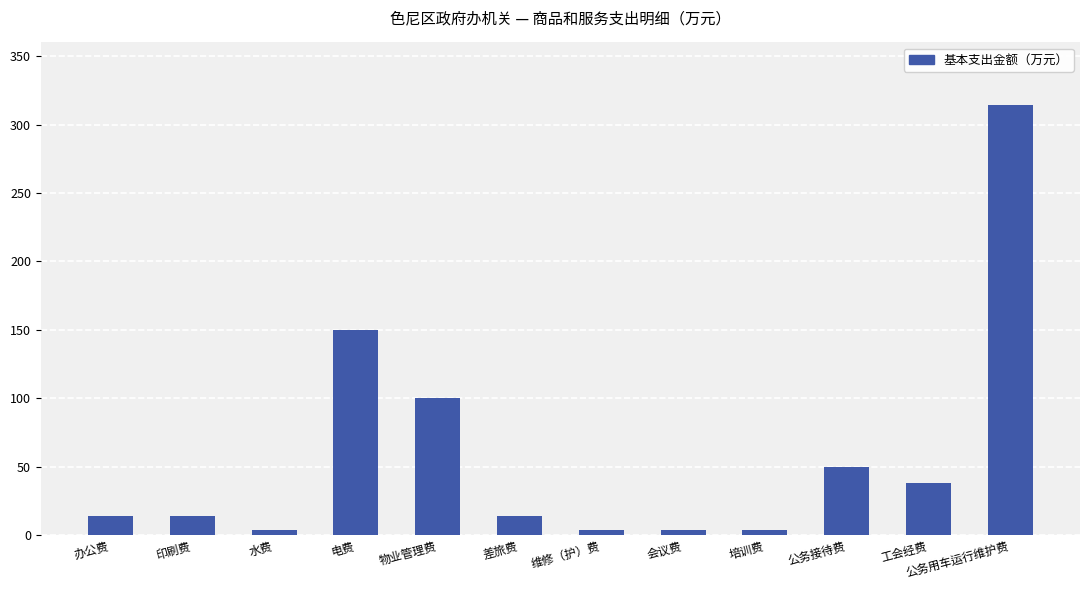

The value at 电费 is 86.6. True or false?

False